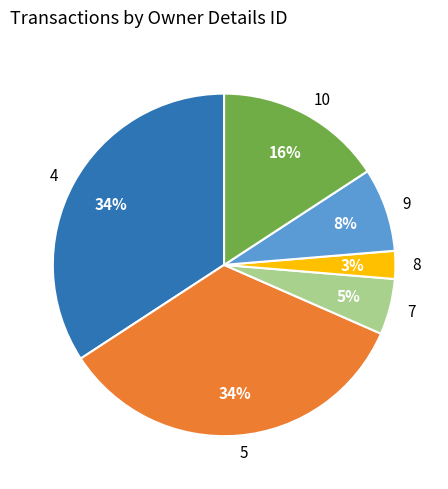

To the nearest percent, what is the combined percentage of 7 and 9?

13%